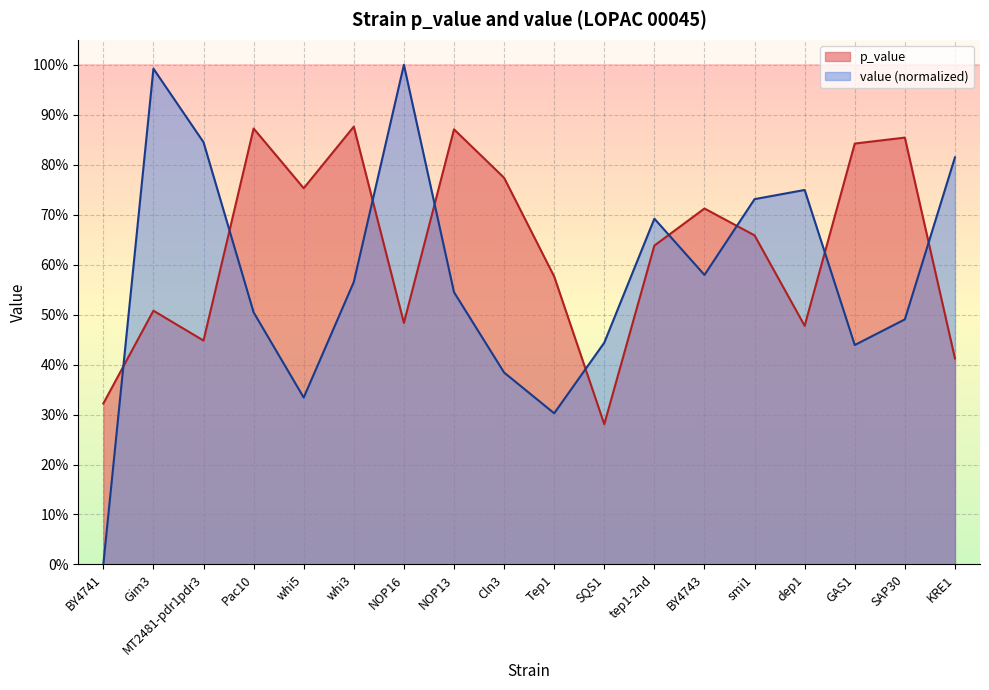

Rank the series by their maximum value, from lowest to highest.

p_value, value (normalized)